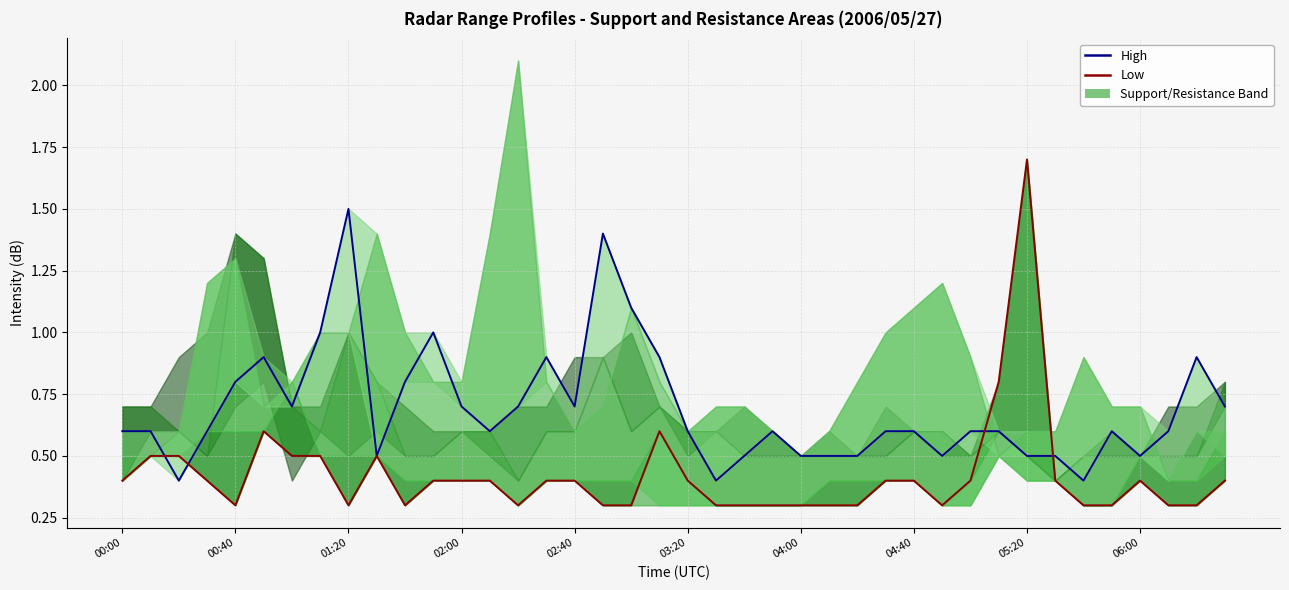

In High (11.058), how many points are higher than both neighbors (excluding endpoints)?

8